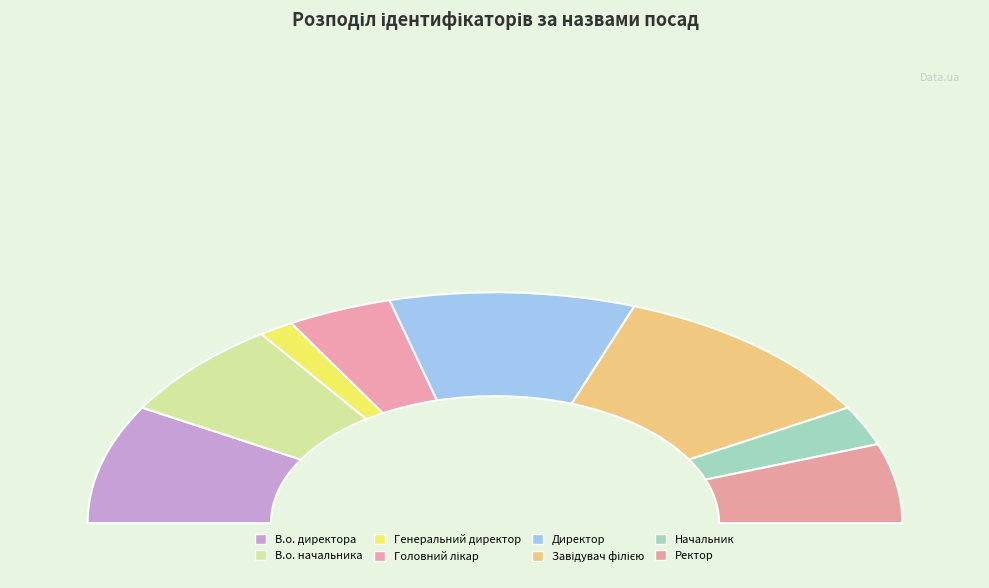

How many slices are in this pie chart?

8